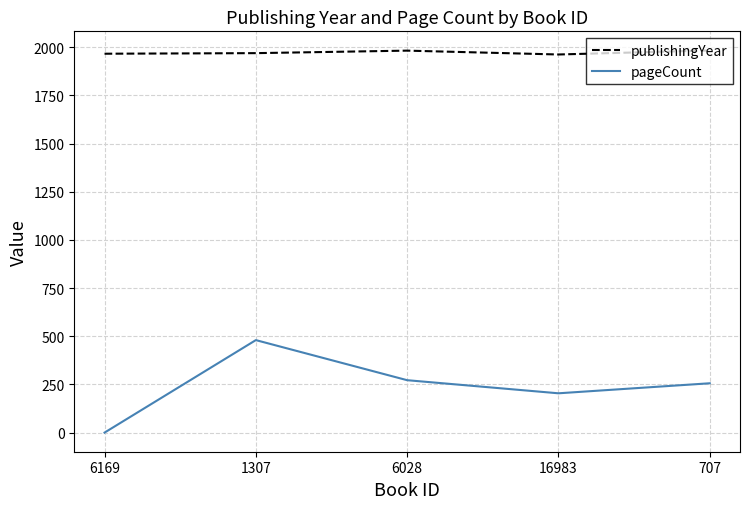

Which series has the largest range (max minus min)?

pageCount